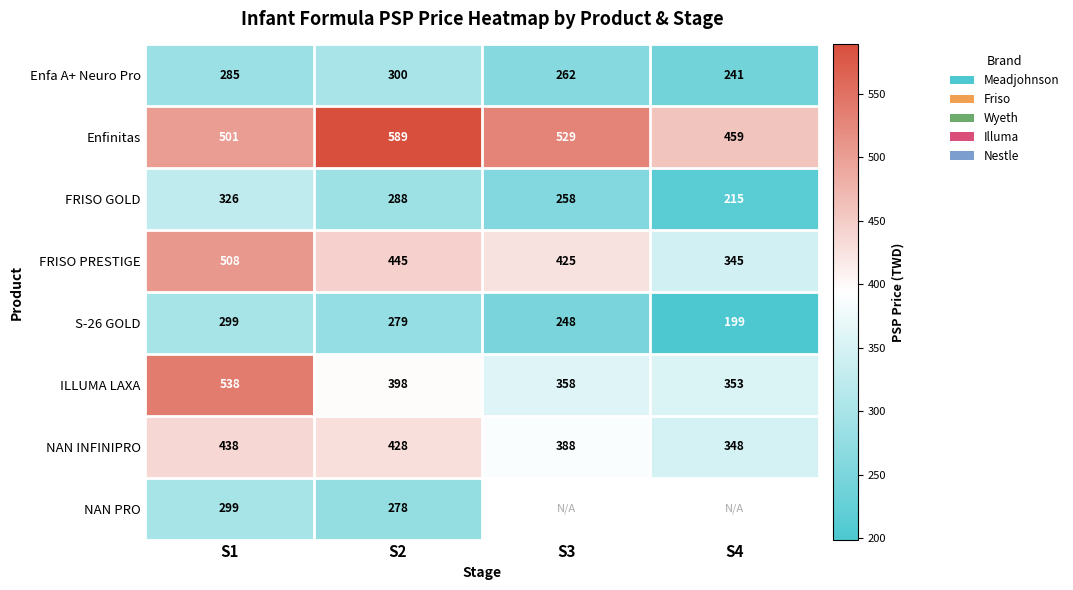

What is the difference between the ILLUMA LAXA values at S3 and S4?

5